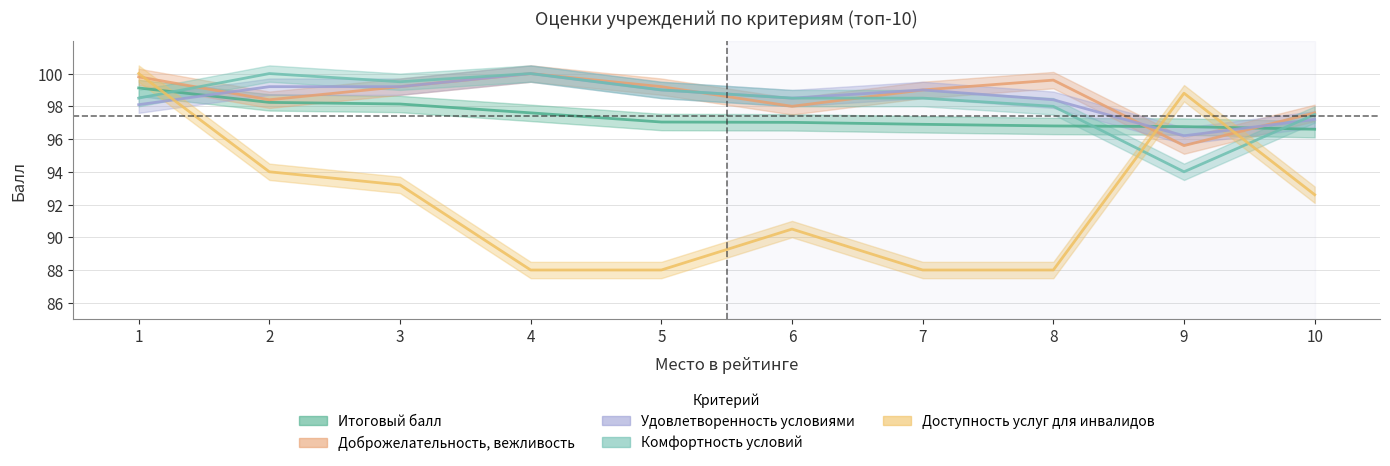

Reading left to right, transcribe all the data shown in this chart.

Итоговый балл: 1=99.1	2=98.2	3=98.1	4=97.6	5=97.0	6=97.0	7=96.9	8=96.8	9=96.8	10=96.6
Доброжелательность, вежливость: 1=99.8	2=98.4	3=99.2	4=100.0	5=99.2	6=98.0	7=99.0	8=99.6	9=95.6	10=97.6
Удовлетворенность условиями: 1=98.1	2=99.2	3=99.2	4=100.0	5=99.0	6=98.5	7=99.0	8=98.4	9=96.2	10=97.2
Комфортность условий: 1=98.5	2=100.0	3=99.5	4=100.0	5=99.0	6=98.5	7=98.5	8=98.0	9=94.0	10=97.5
Доступность услуг для инвалидов: 1=100.0	2=94.0	3=93.2	4=88.0	5=88.0	6=90.5	7=88.0	8=88.0	9=98.8	10=92.6